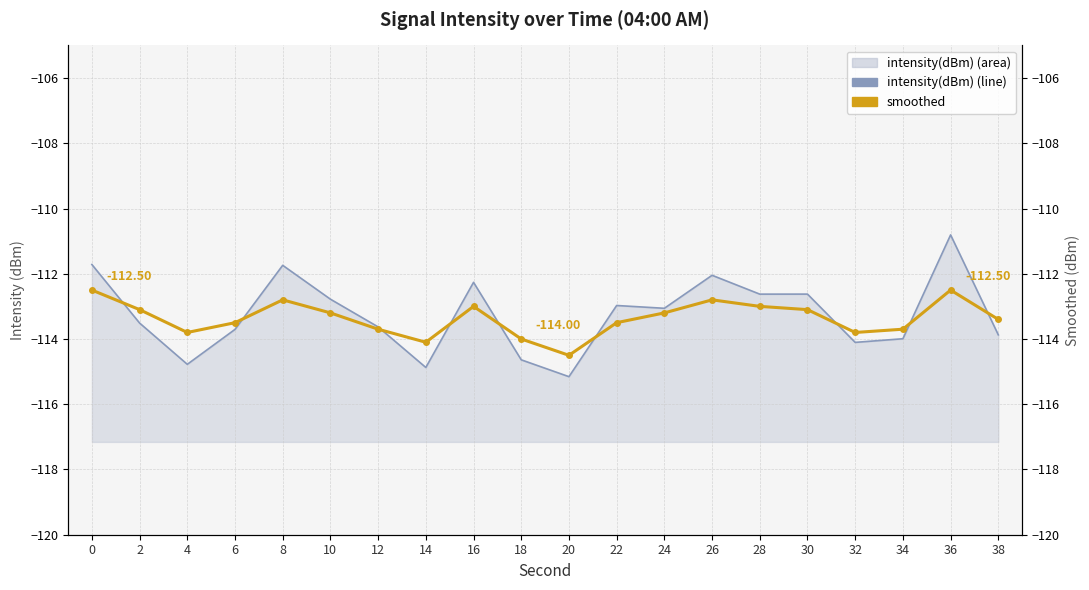

At which category does the chart reach its peak across all series?

36